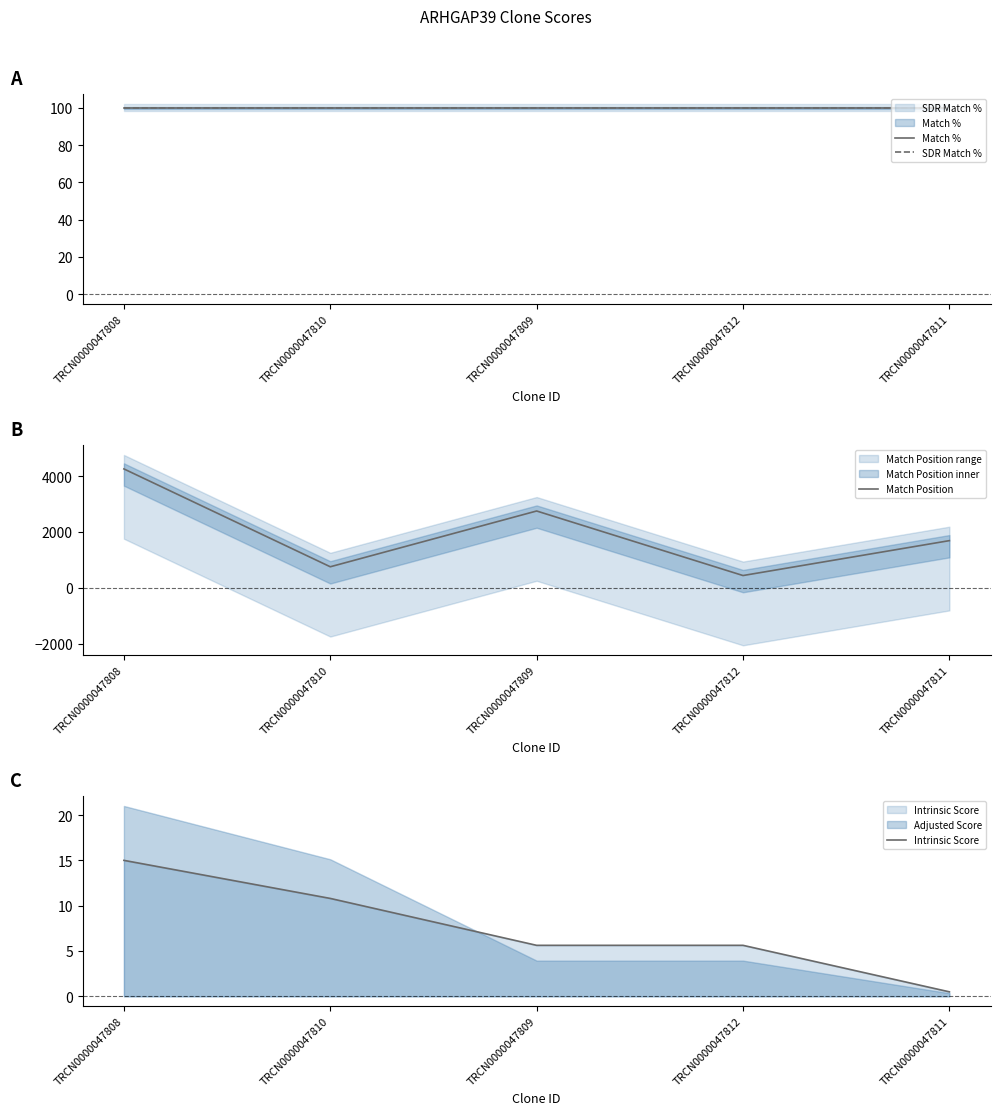

Which series has the largest total across all categories?

Match Position